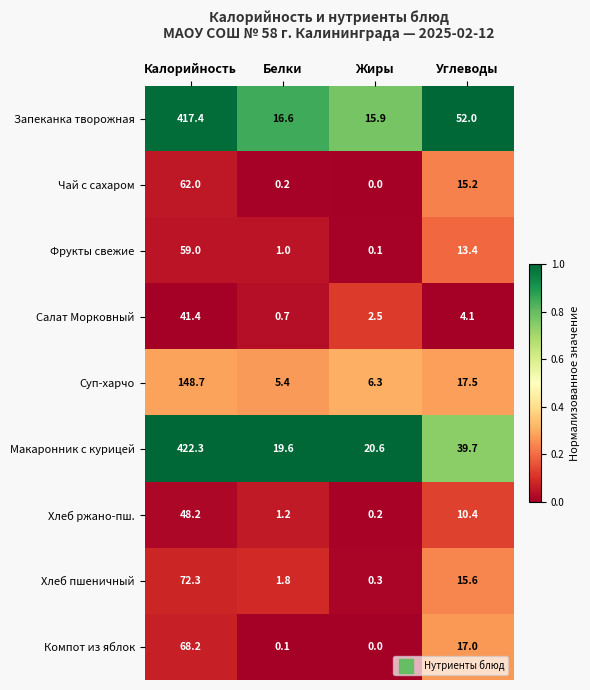

What is the difference between the Салат Морковный values at Калорийность and Белки?

40.7